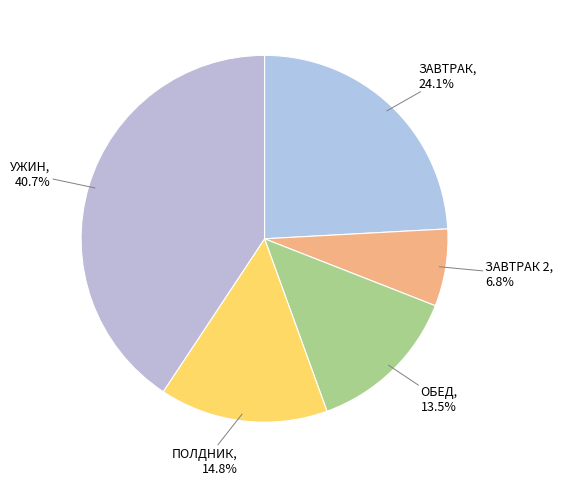

Rank the categories by value from highest to lowest.

УЖИН, ЗАВТРАК, ПОЛДНИК, ОБЕД, ЗАВТРАК 2